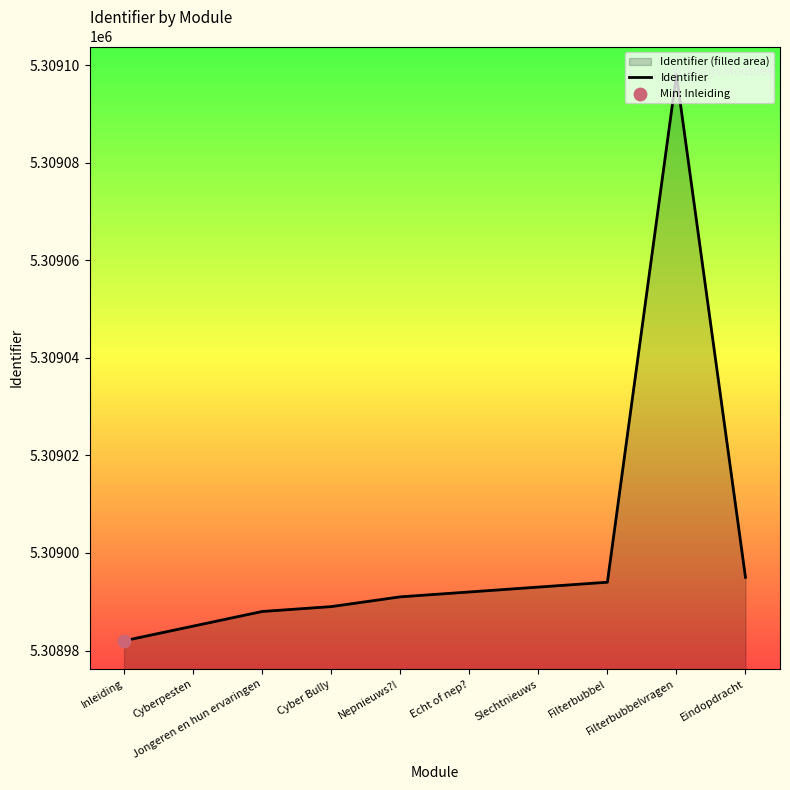

Between Jongeren en hun ervaringen and Nepnieuws?!, which is larger?

Nepnieuws?!